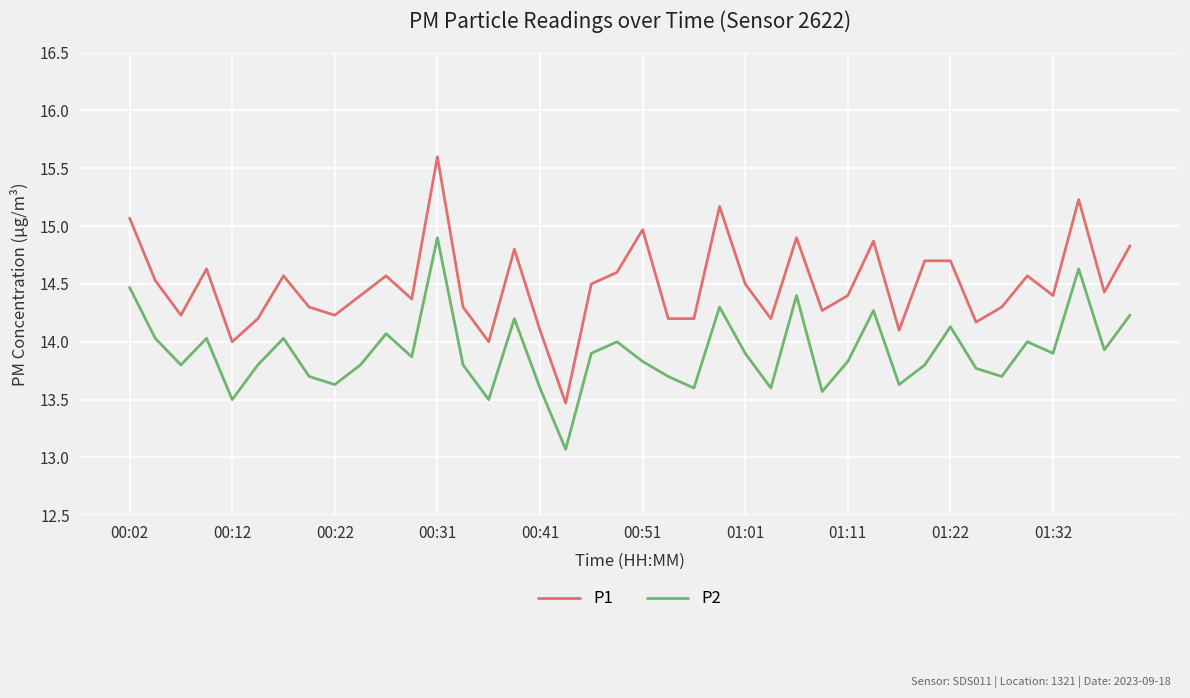

Which series has the widest spread of values?

P1